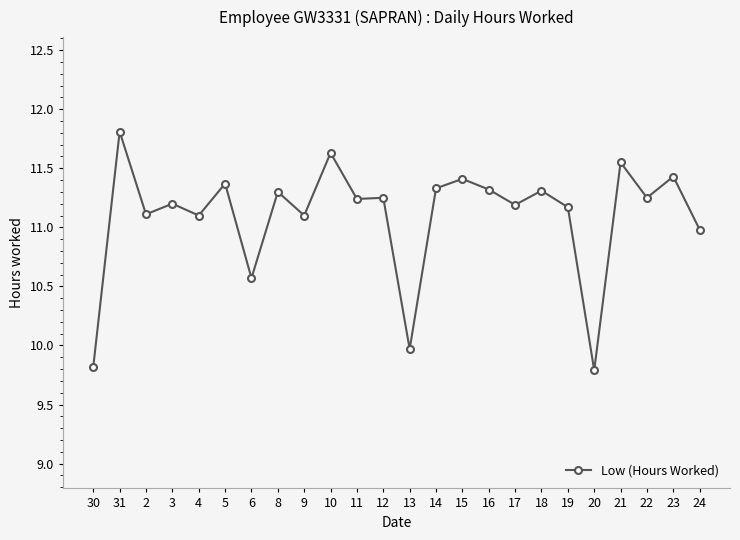

What is the label of the 18th point from the left?

18